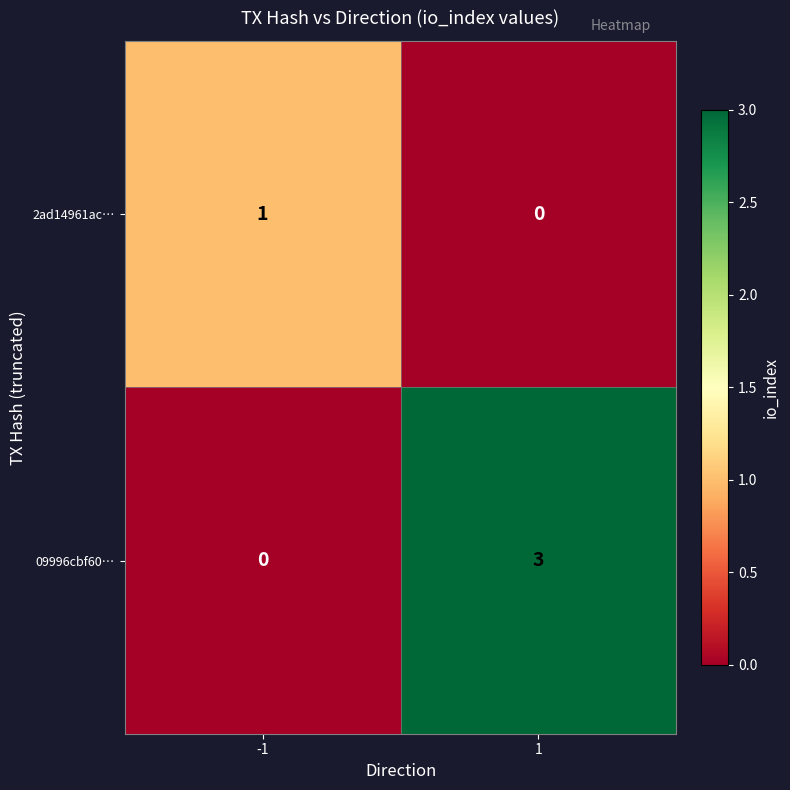

Is it true that 09996cbf60… equals 3 at 1?

True